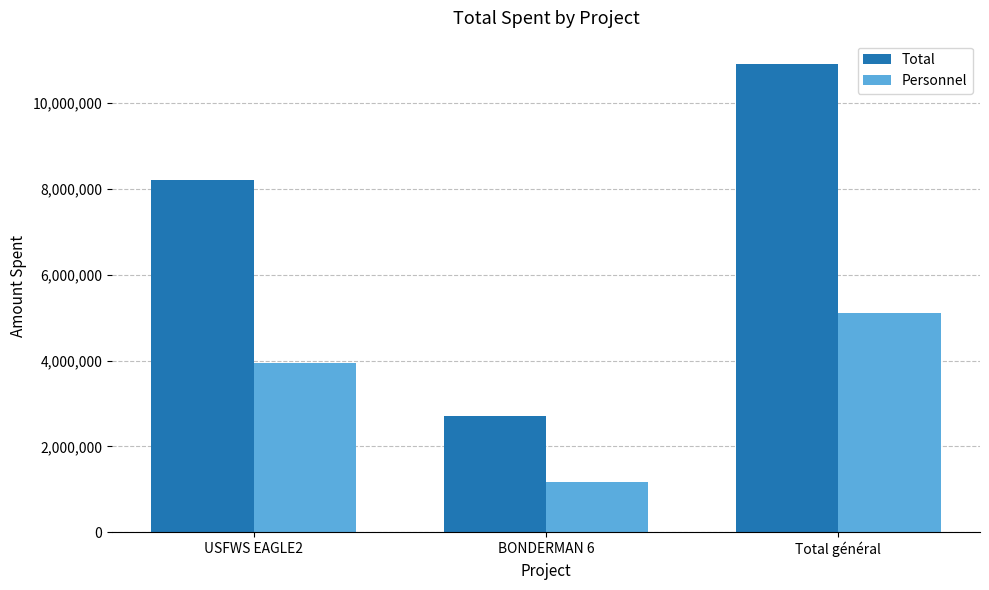

Reading left to right, list all the values displayed in this chart.

Total: USFWS EAGLE2=8200078	BONDERMAN 6=2707662	Total général=10907740
Personnel: USFWS EAGLE2=3951143	BONDERMAN 6=1165992	Total général=5117135